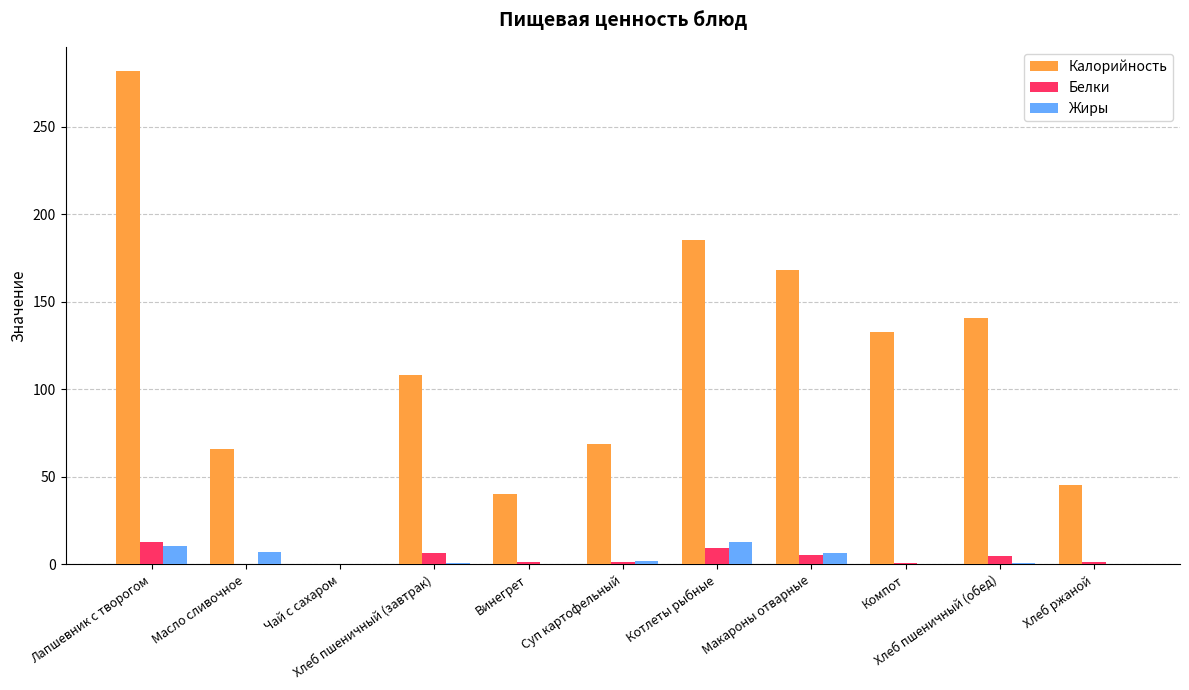

What is the sum of all Белки values?

44.1